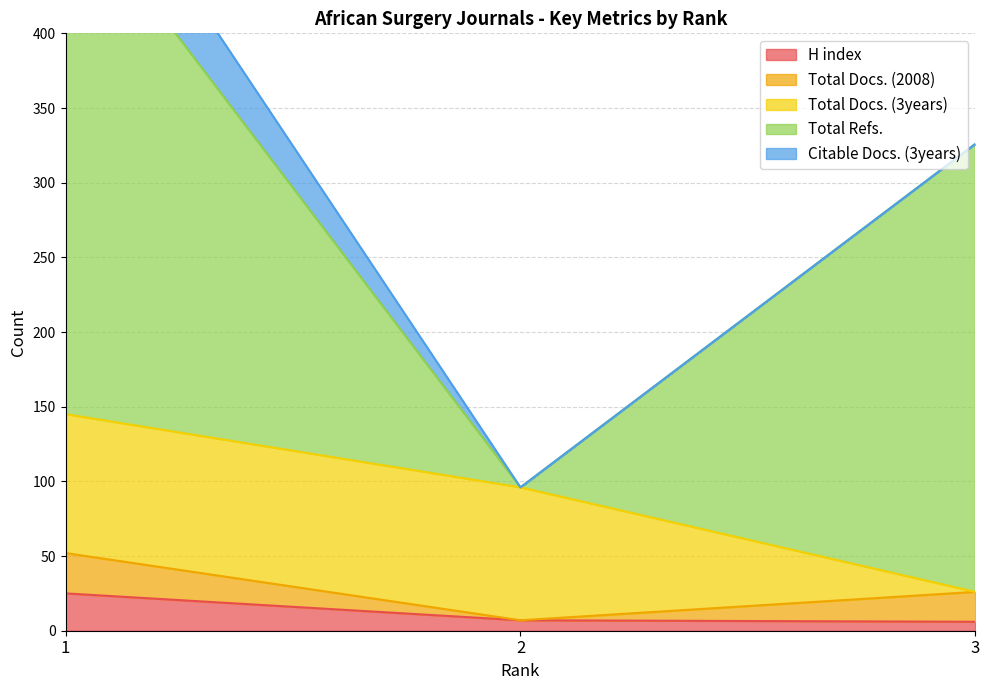

Reading right to left, extract all data points from this chart.

H index: 6	7	25
Total Docs. (2008): 20	0	27
Total Docs. (3years): 0	89	93
Total Refs.: 300	0	352
Citable Docs. (3years): 0	0	56